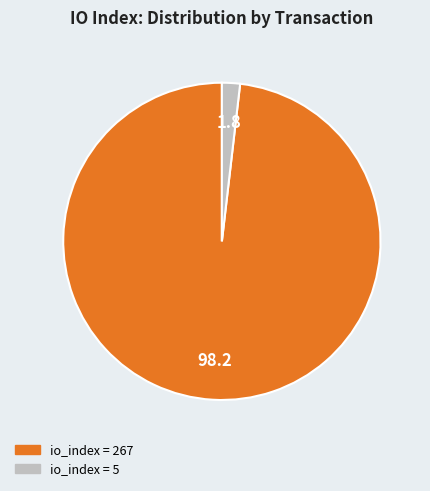

Does any single category account for the majority?

Yes